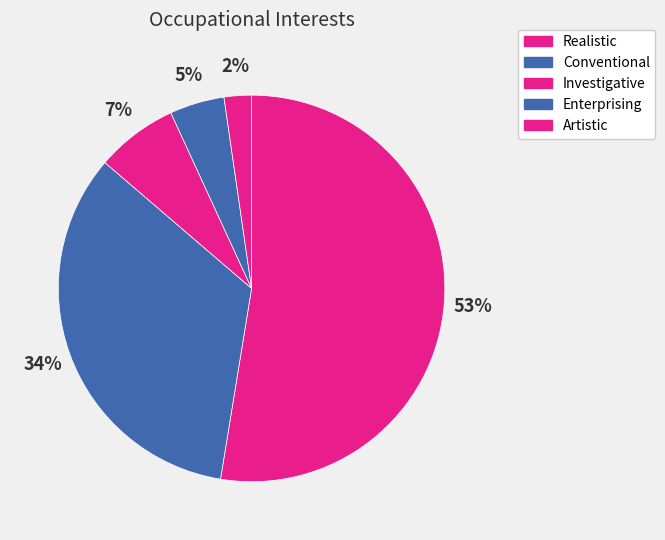

What percentage is NOT represented by Artistic?

97.7%